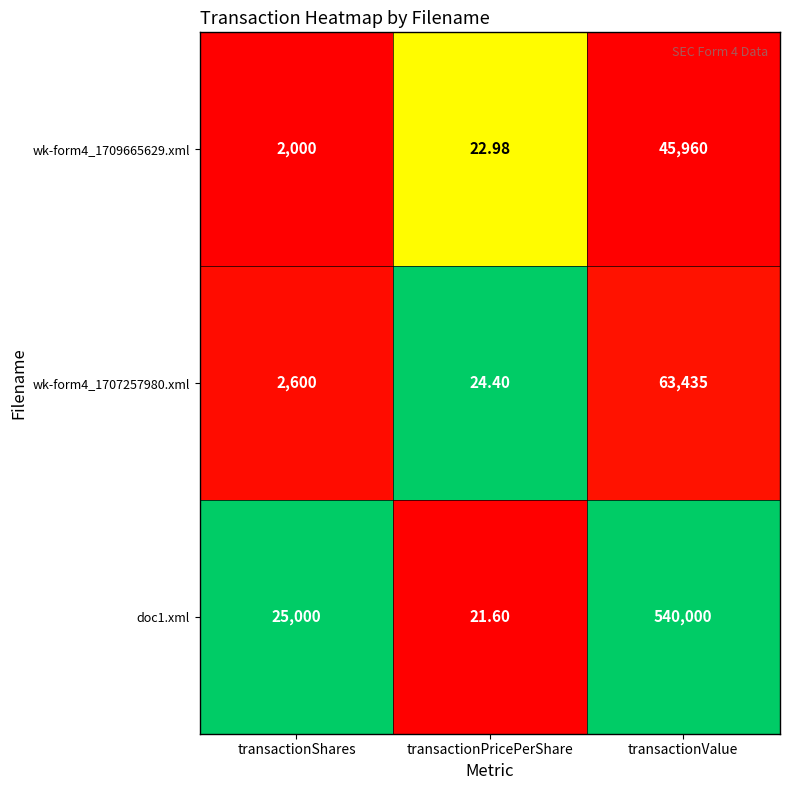

Is the value of doc1.xml at transactionValue greater than the value of wk-form4_1707257980.xml at transactionValue?

Yes